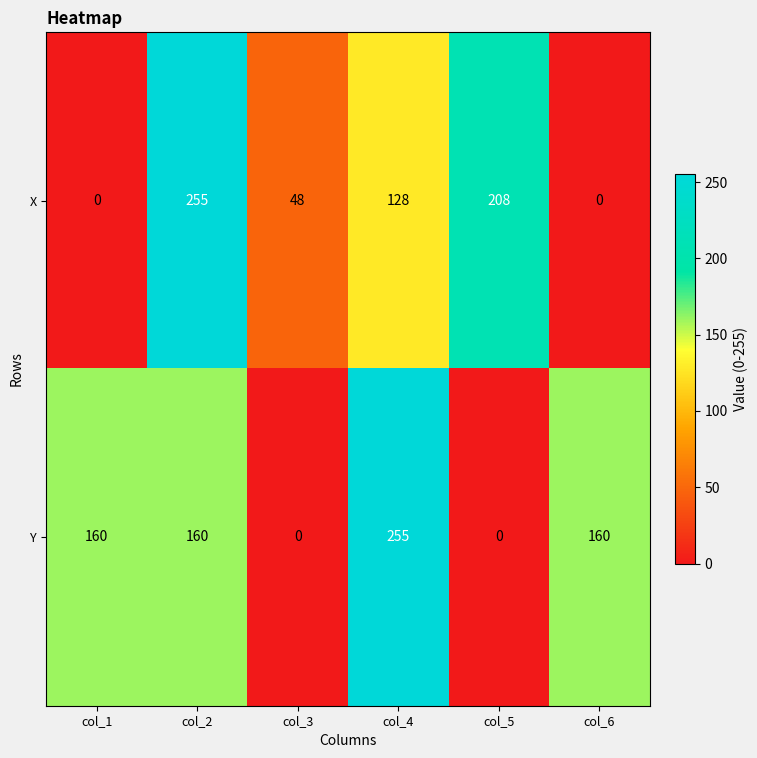

At how many categories does at least one series exceed 28?

6